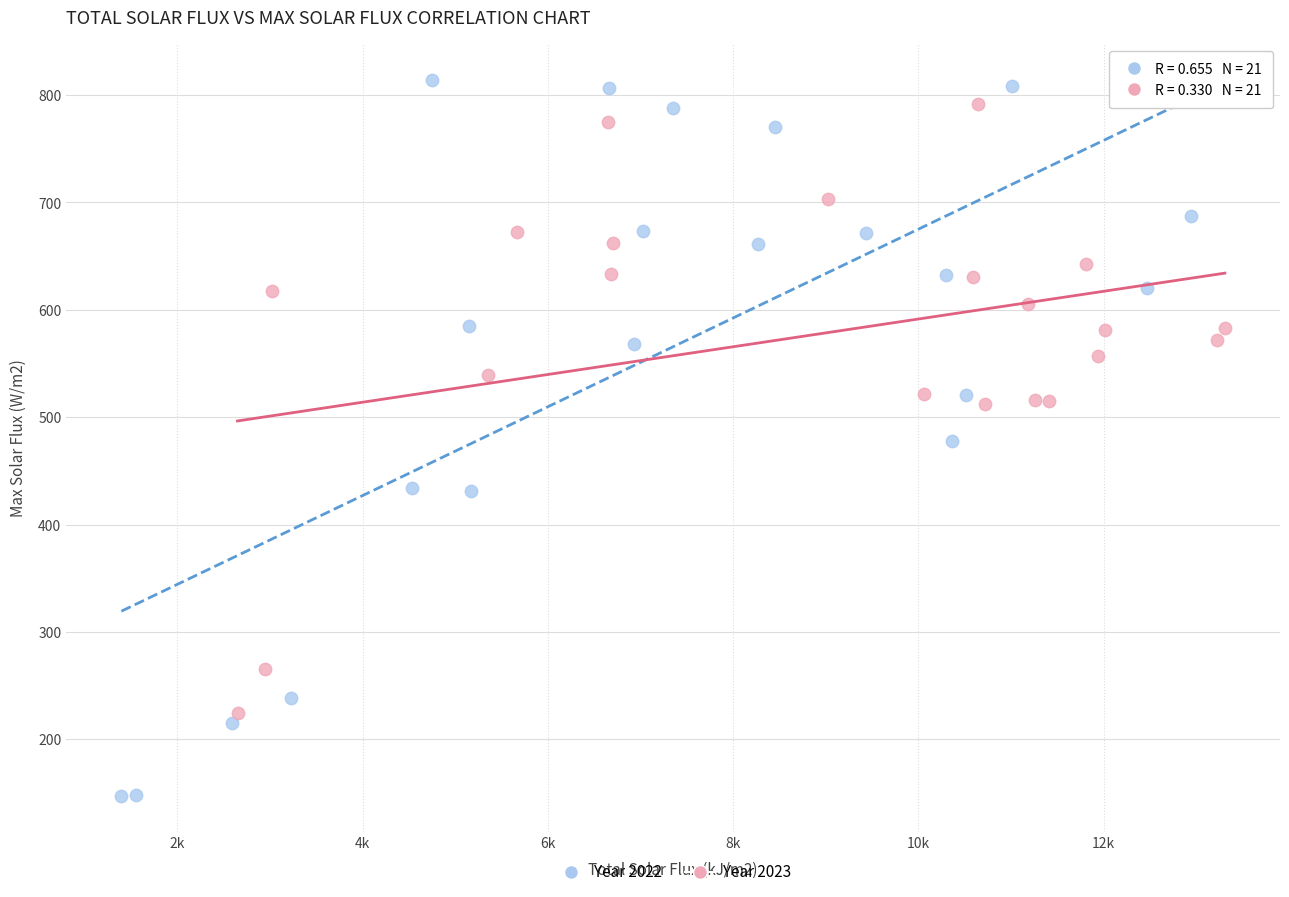

Which series reaches the minimum Y coordinate?

Year 2022